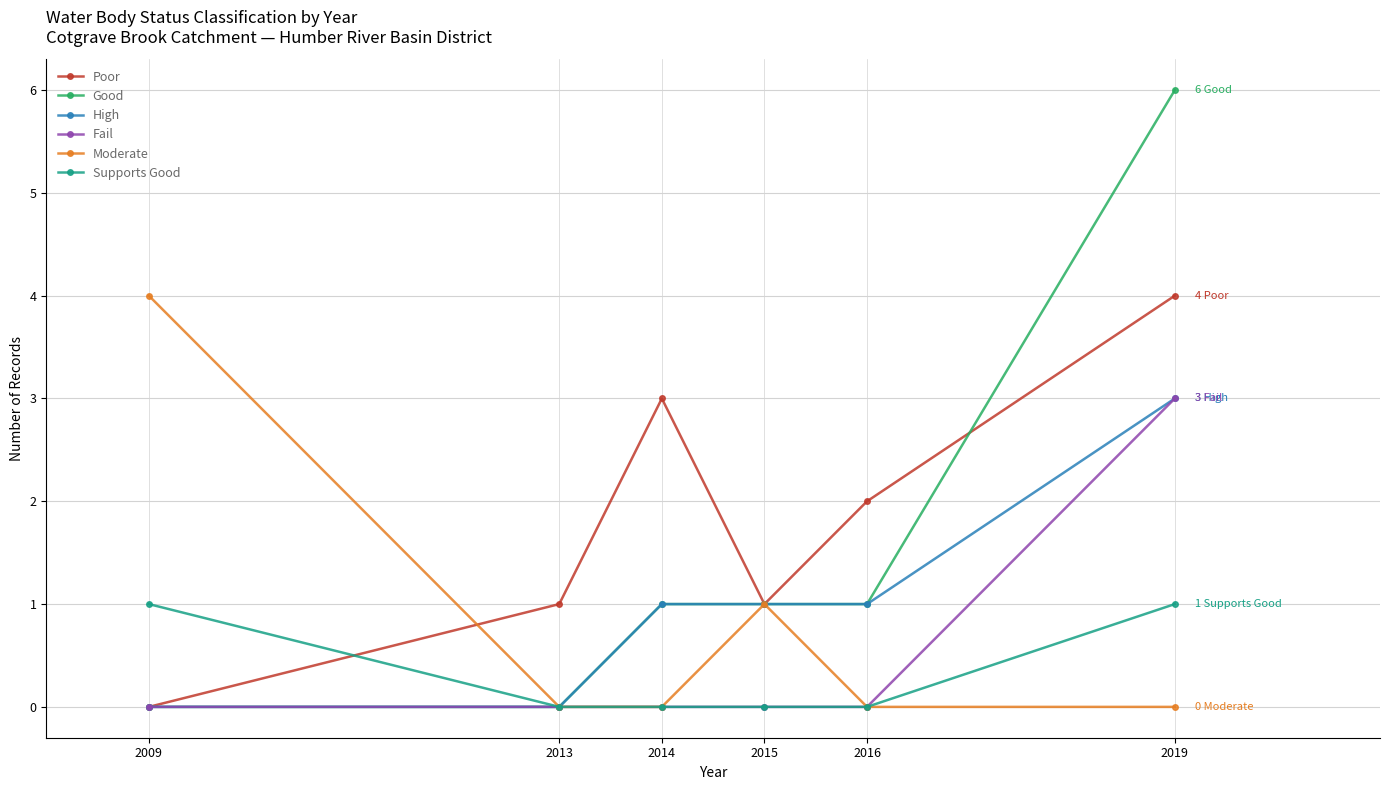

Read the Poor value at 2016.

2